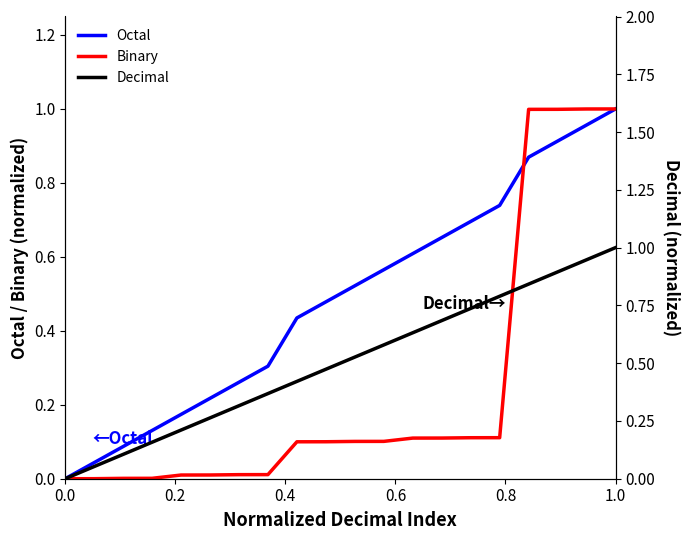

How many positive values does the Octal series have?

19